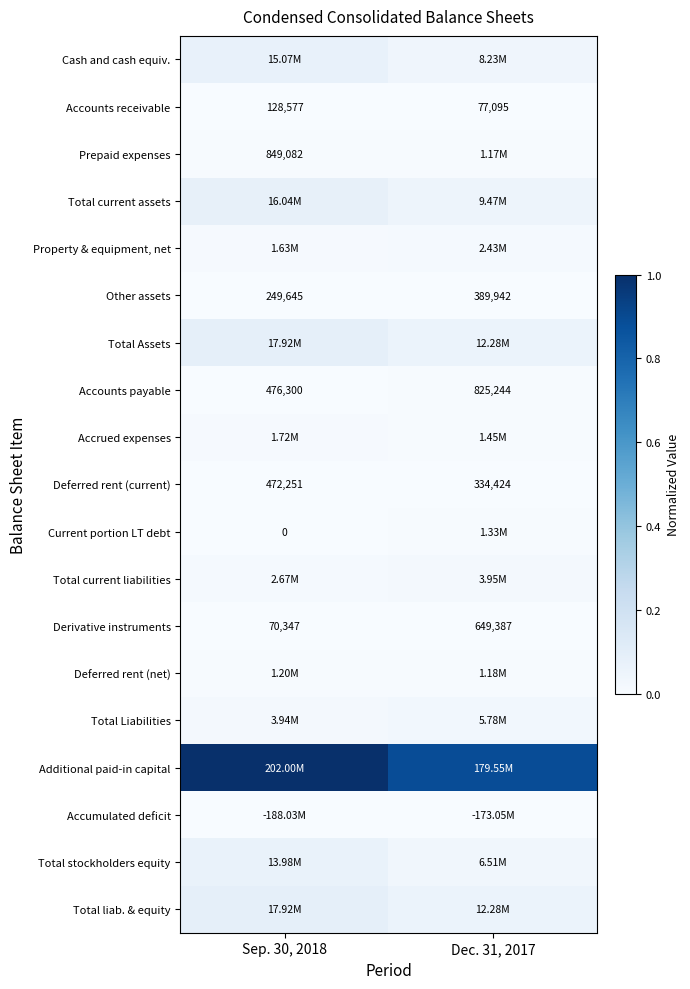

How many values in the Accounts payable series are below 825244?

1